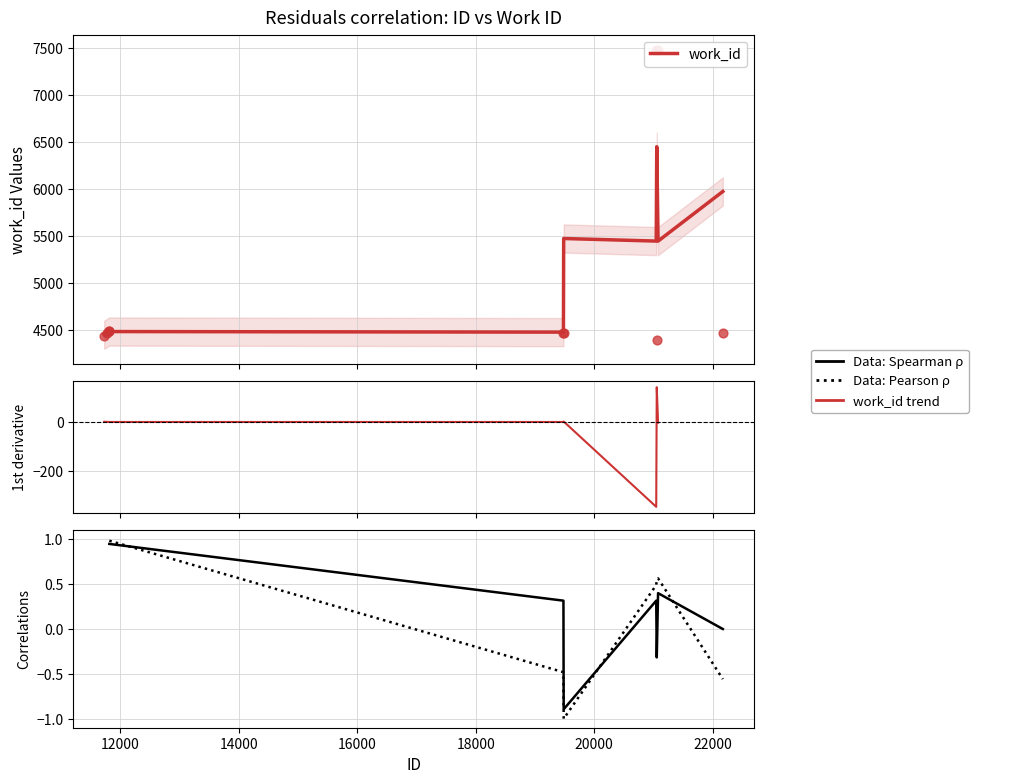

Between 11765 and 11804, which is larger?

11804